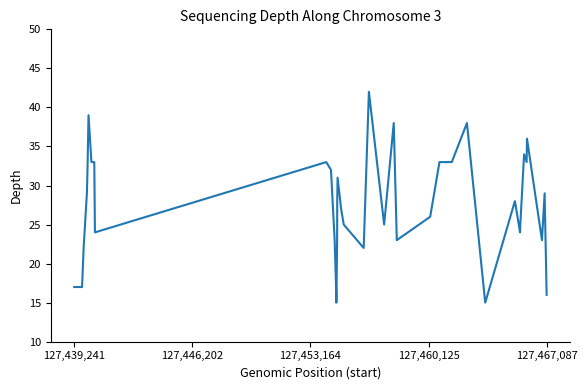

How many series are shown in this chart?

1